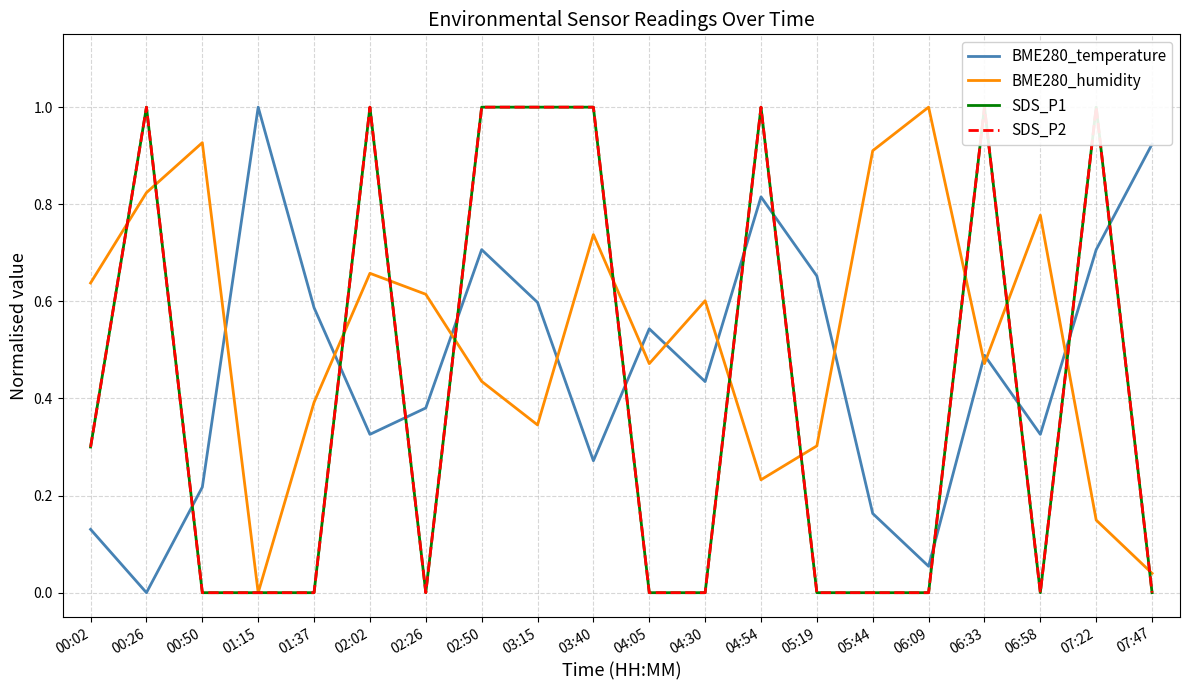

Which series ends up on top after the final intersection of SDS_P1 and BME280_humidity?

BME280_humidity